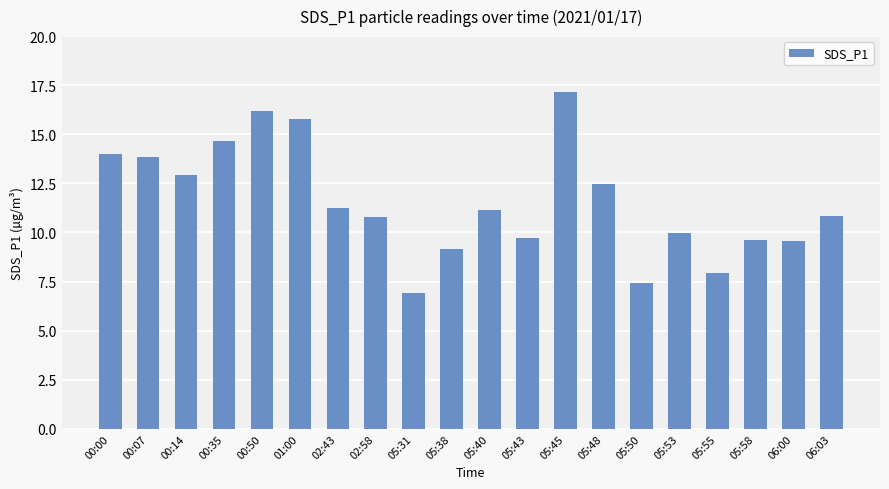

What is the value of the 8th bar from the left?

10.8